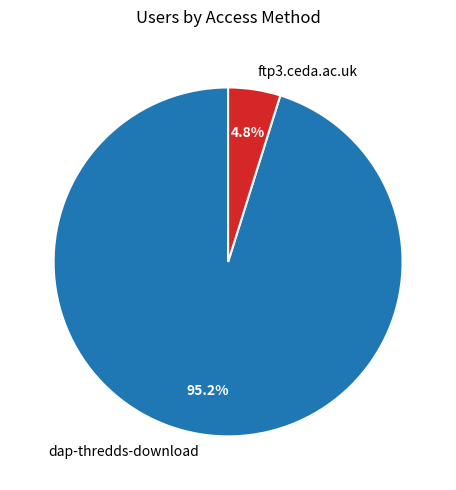

What percentage is the dap-thredds-download slice, to the nearest percent?

95%